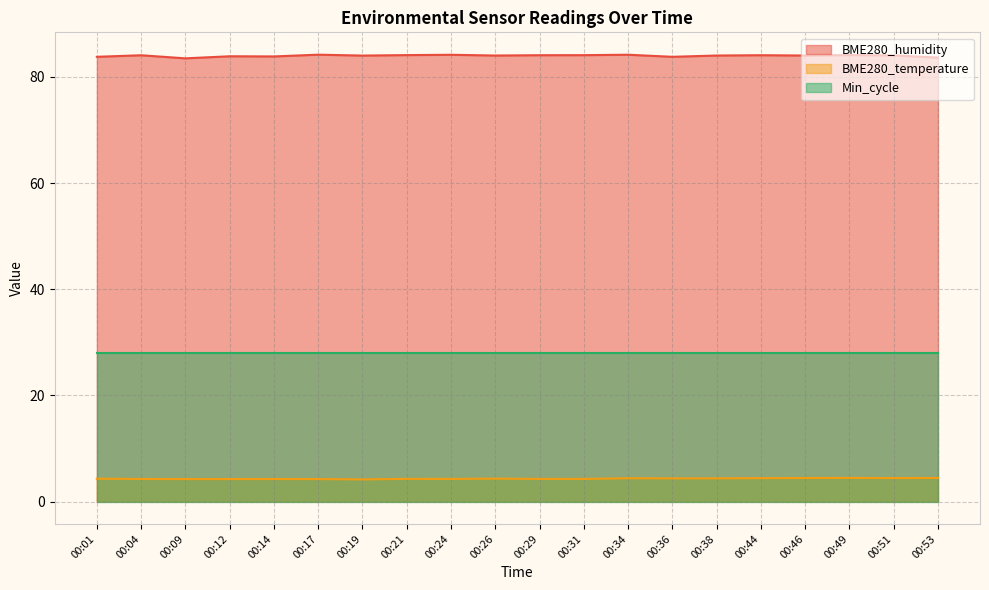

At how many categories does at least one series exceed 72?

20